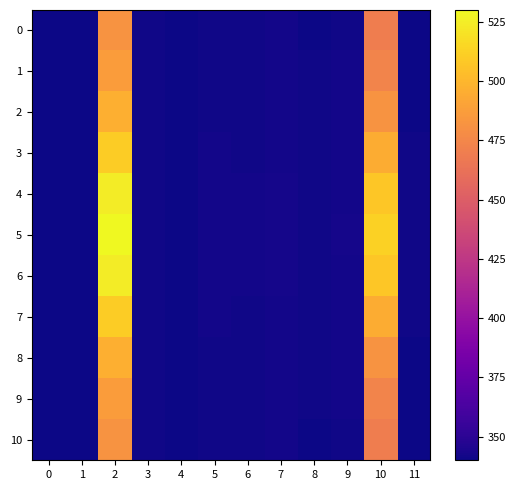

Which has a higher value, 10 or 9?

10